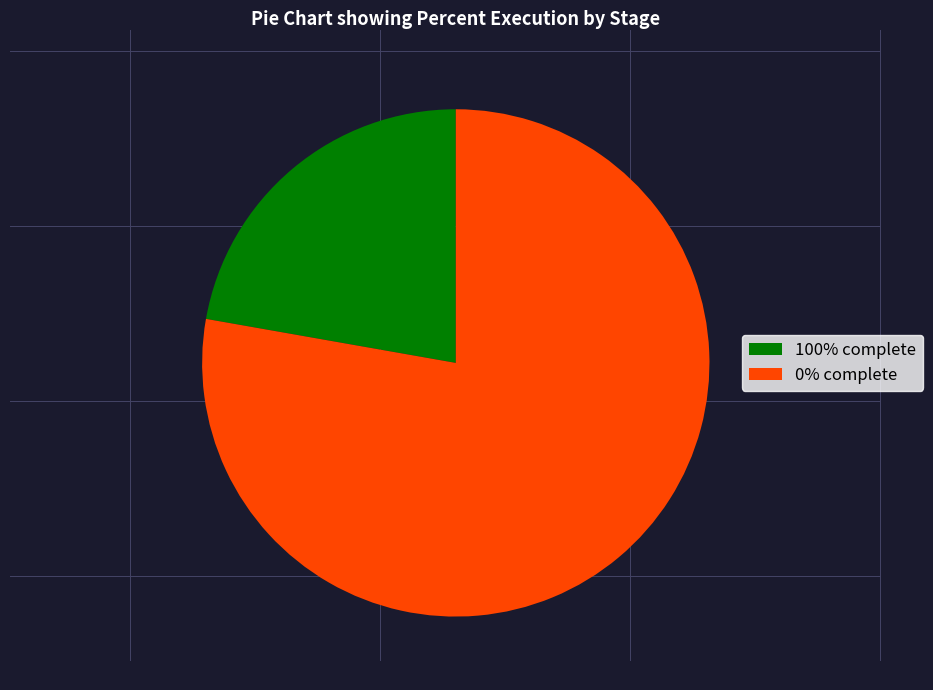

The 0% complete slice represents 87% of the pie. True or false?

False